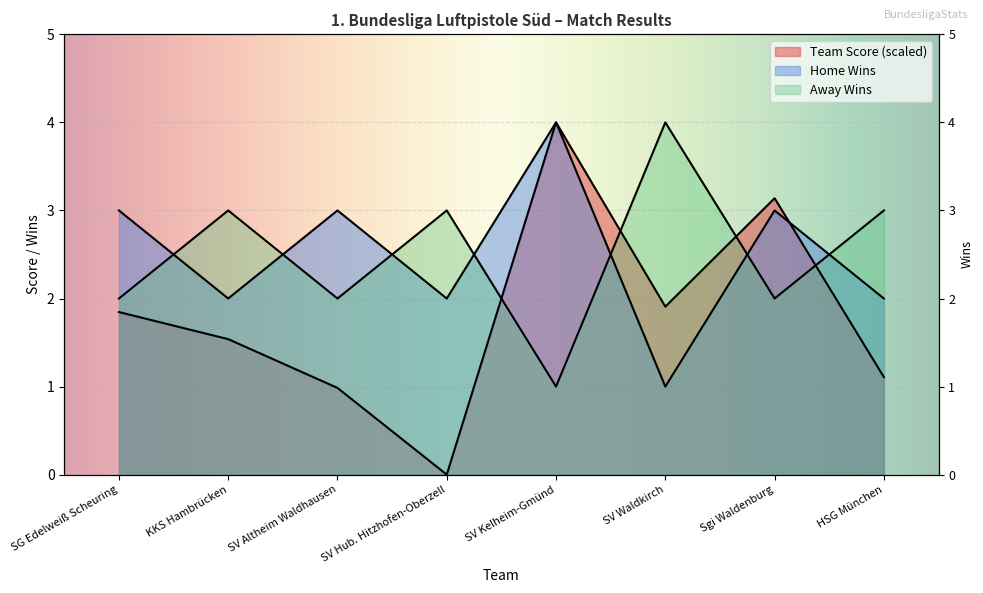

What value does the Away Wins series have at SV Altheim Waldhausen?

2.0